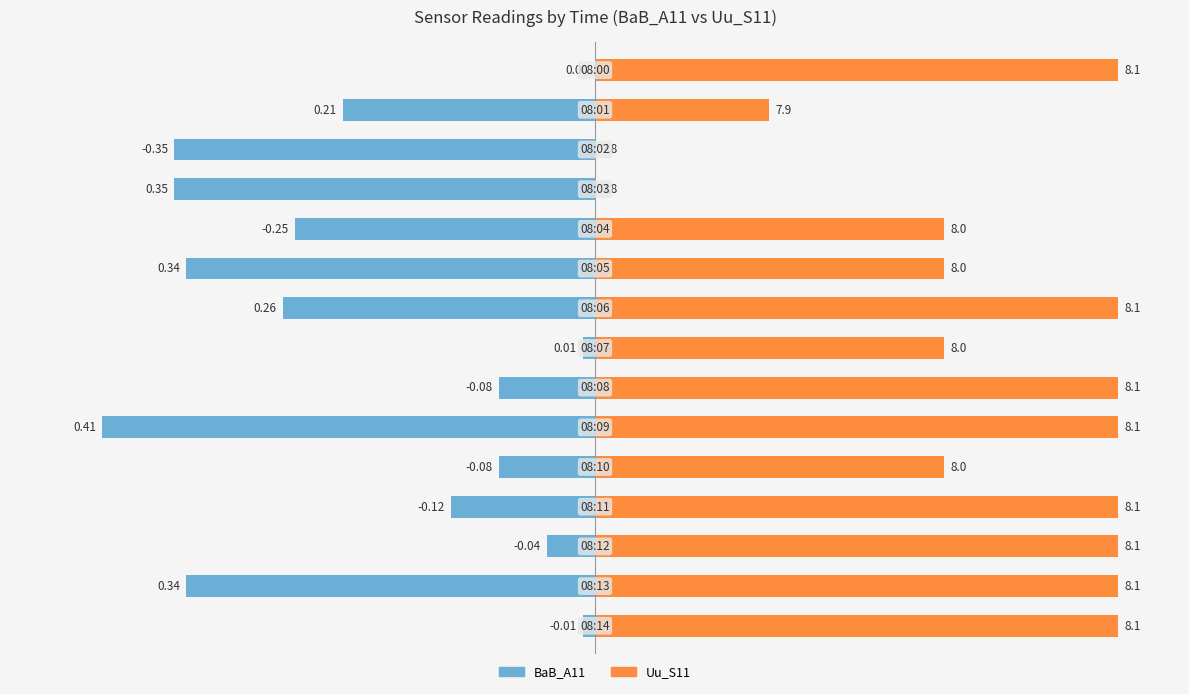

Which has a higher value, 13 or 8?

8